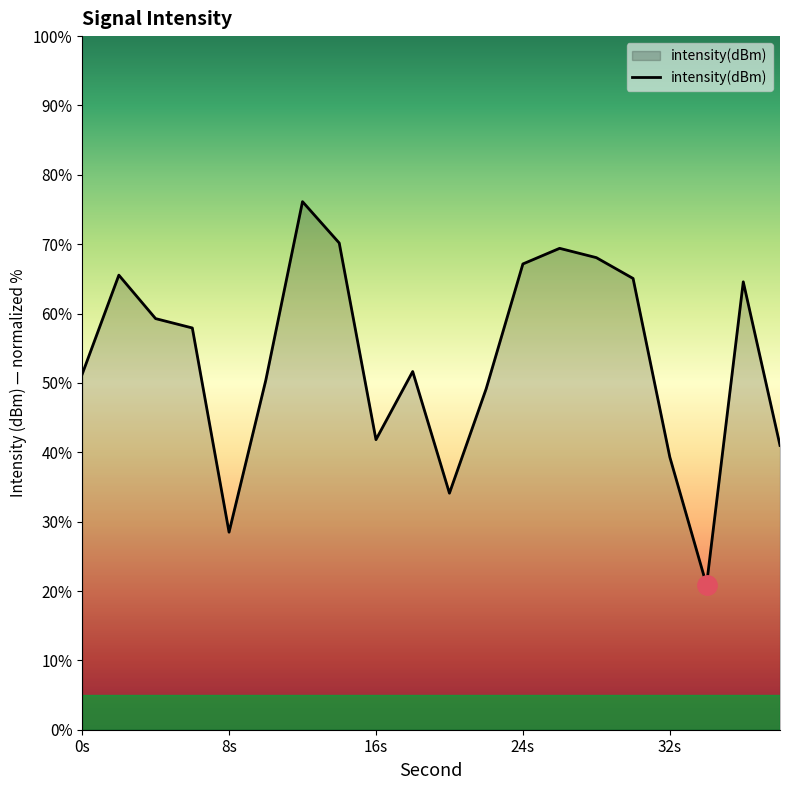

What is the difference between the maximum and second lowest values?

47.7